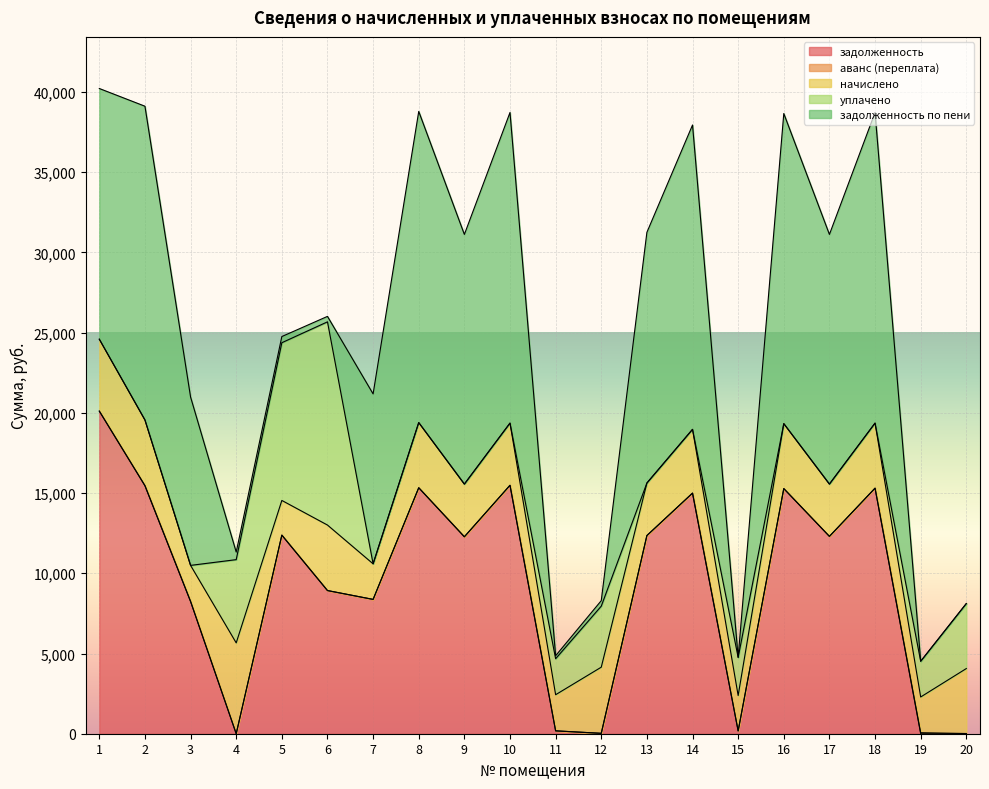

What is the maximum value for задолженность?

20107.4